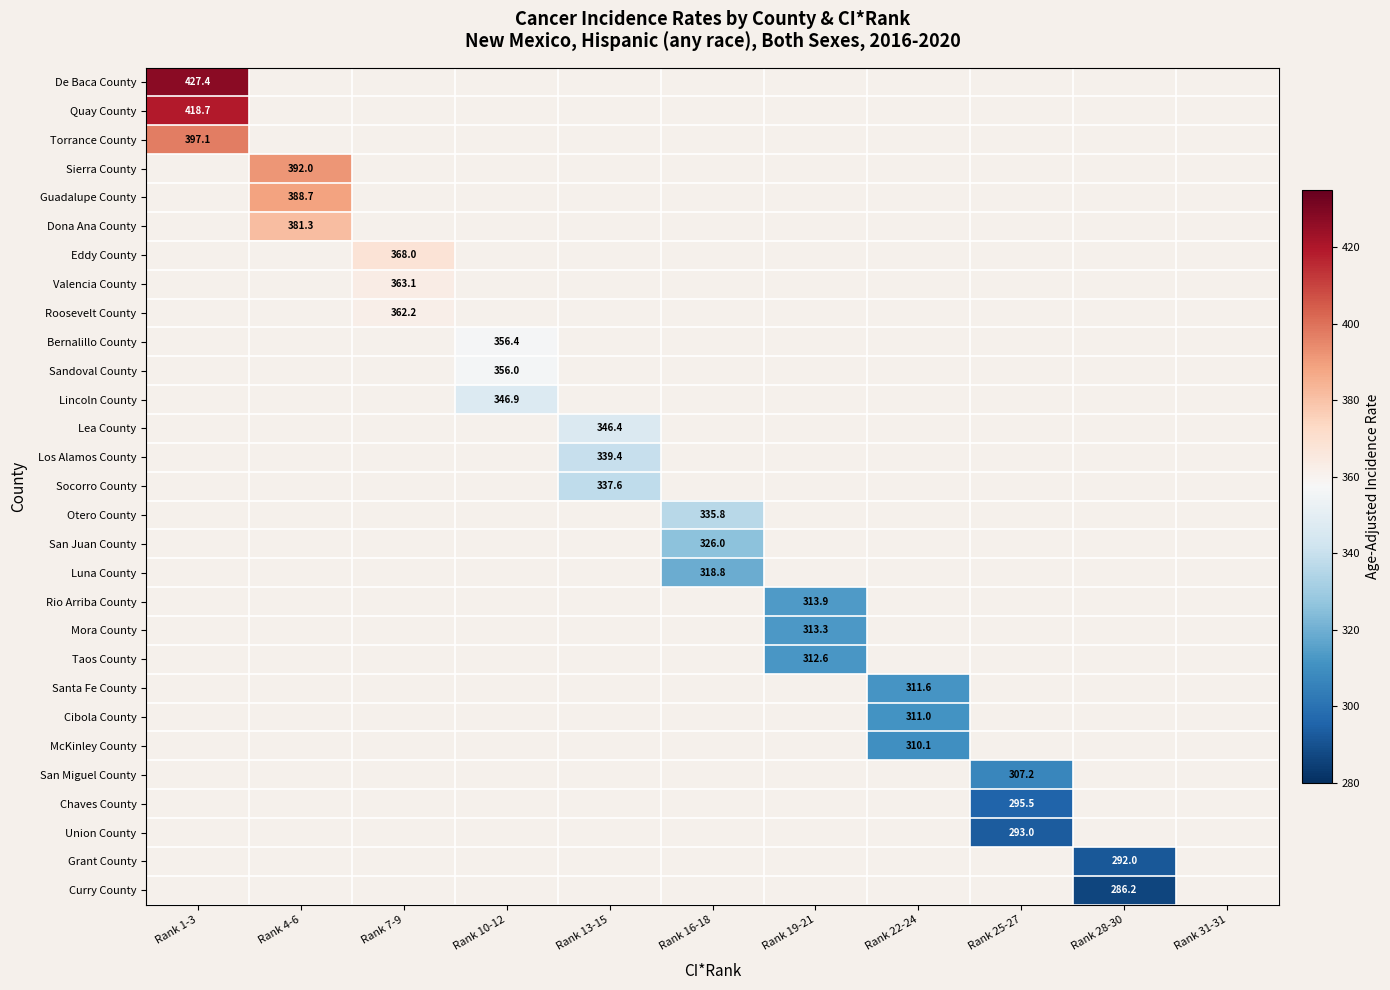

Where does the Otero County series first go above 335?

Rank 16-18